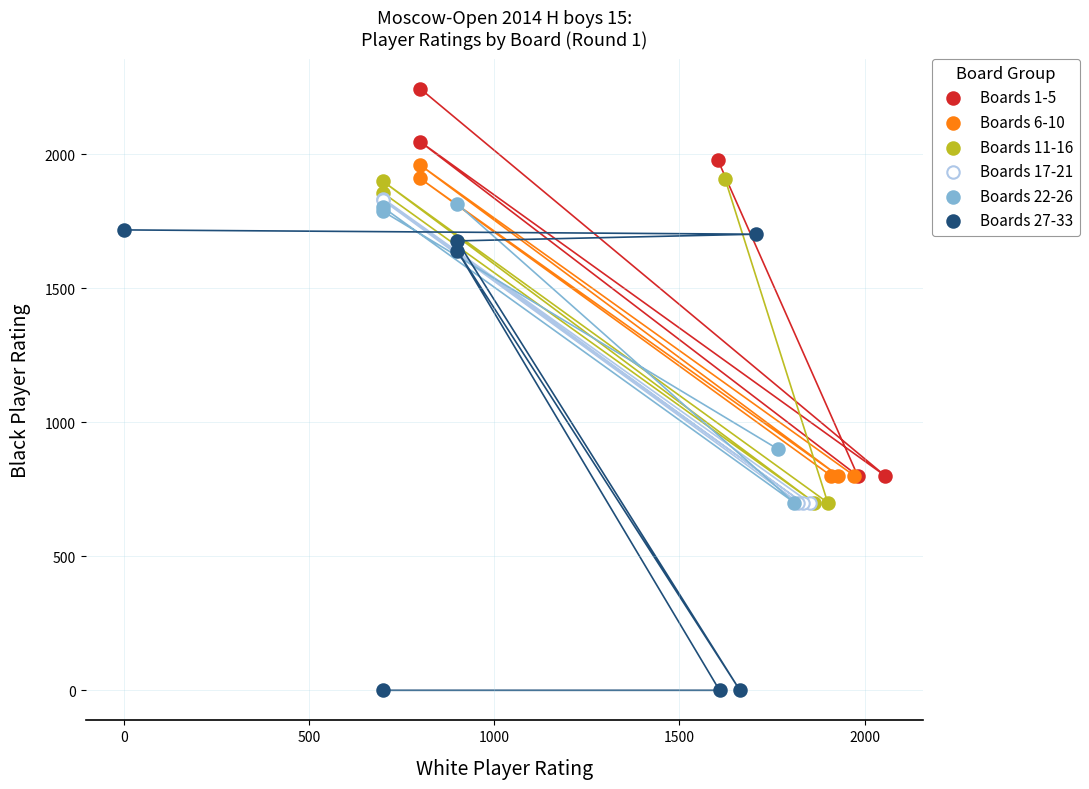

What are all the series names shown in the legend?

Boards 1-5, Boards 6-10, Boards 11-16, Boards 17-21, Boards 22-26, Boards 27-33